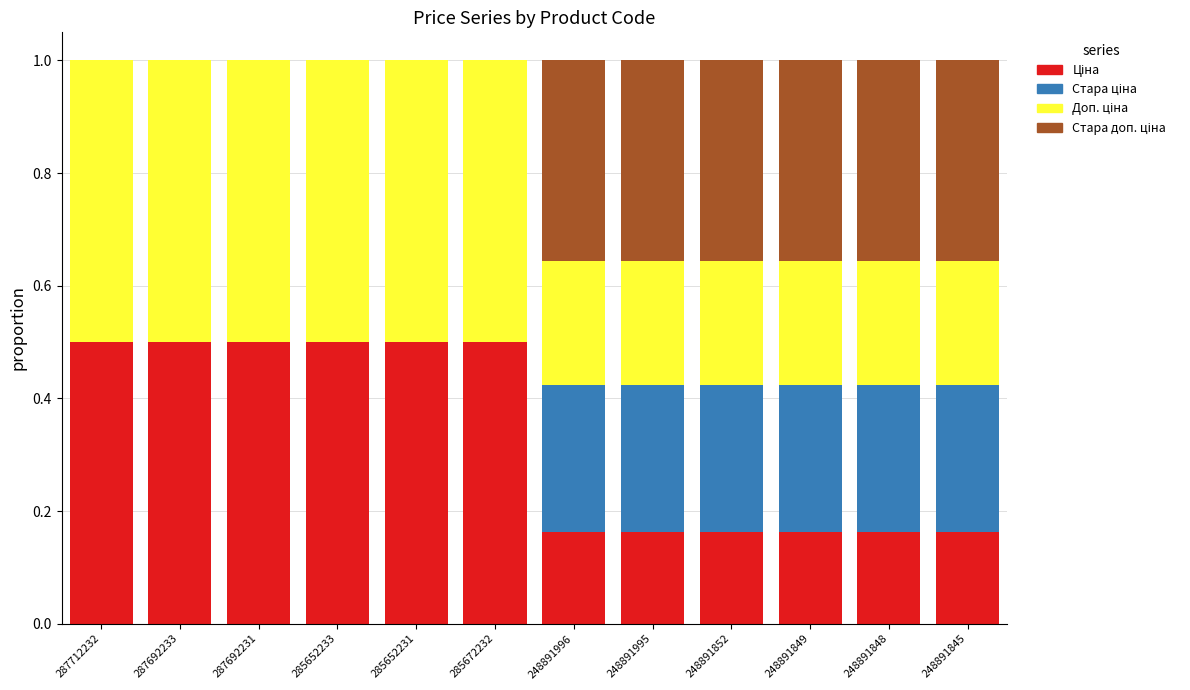

What is the total value across all series at 248891852?

1.0